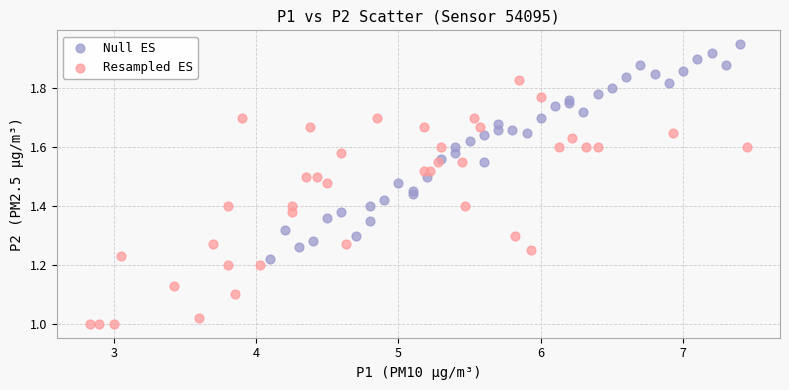

Which series reaches the minimum Y coordinate?

Resampled ES